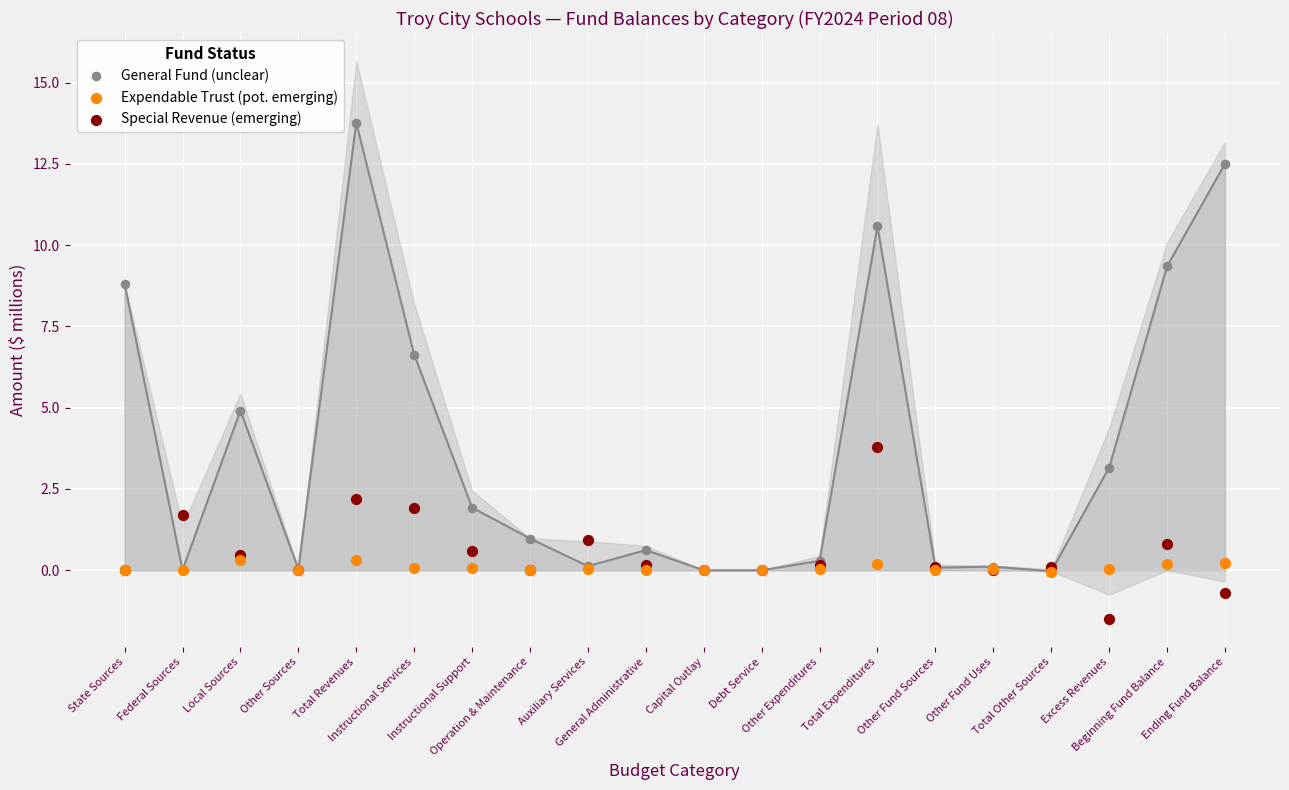

In the General Fund (unclear) series, what Y value is closest to 6?

6.6